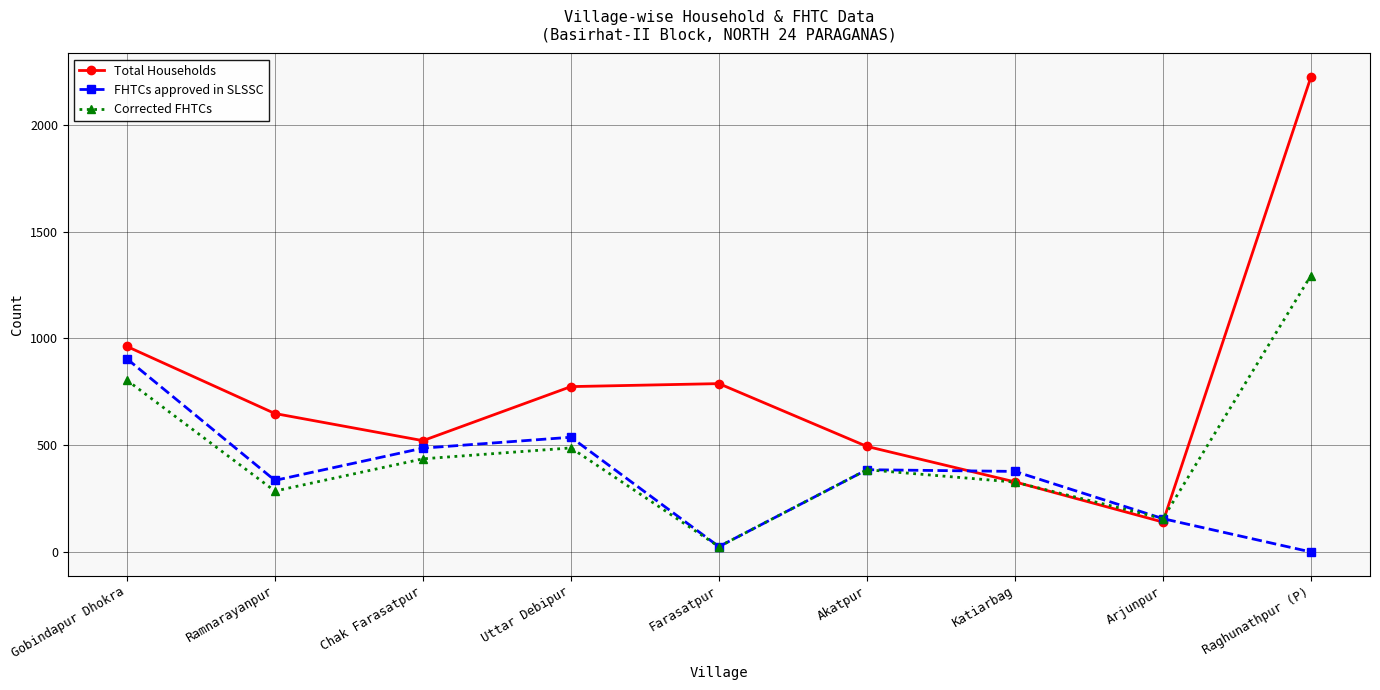

Which series has the largest range (max minus min)?

Total Households